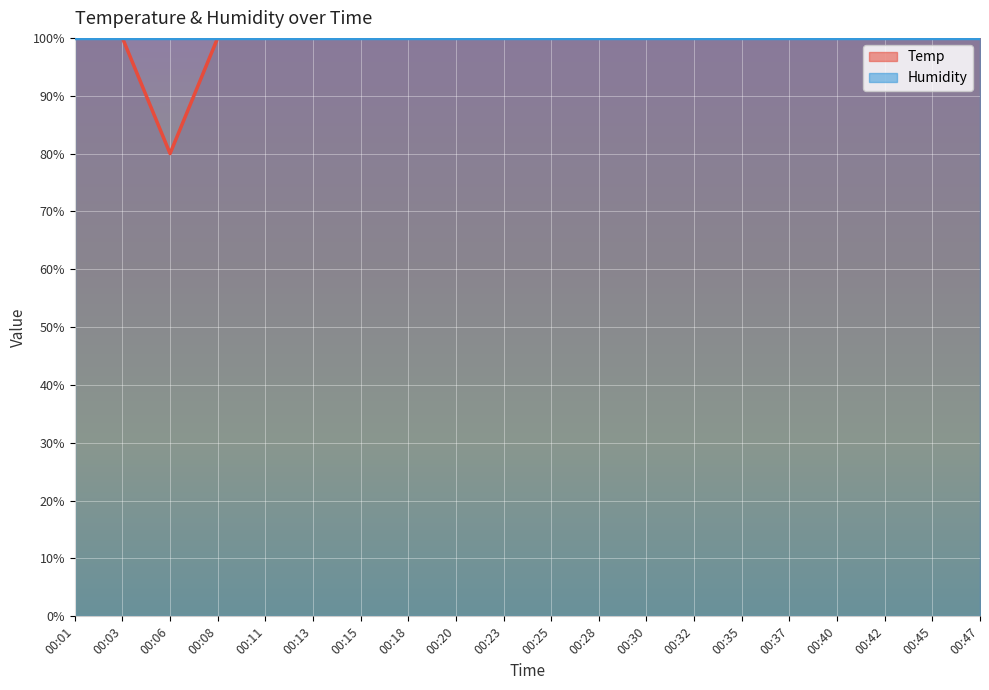

Reading right to left, what are all the values shown in this chart?

00:47=100.0	00:45=100.0	00:42=100.0	00:40=100.0	00:37=100.0	00:35=100.0	00:32=100.0	00:30=100.0	00:28=100.0	00:25=100.0	00:23=100.0	00:20=100.0	00:18=100.0	00:15=100.0	00:13=100.0	00:11=100.0	00:08=100.0	00:06=80.0	00:03=100.0	00:01=100.0